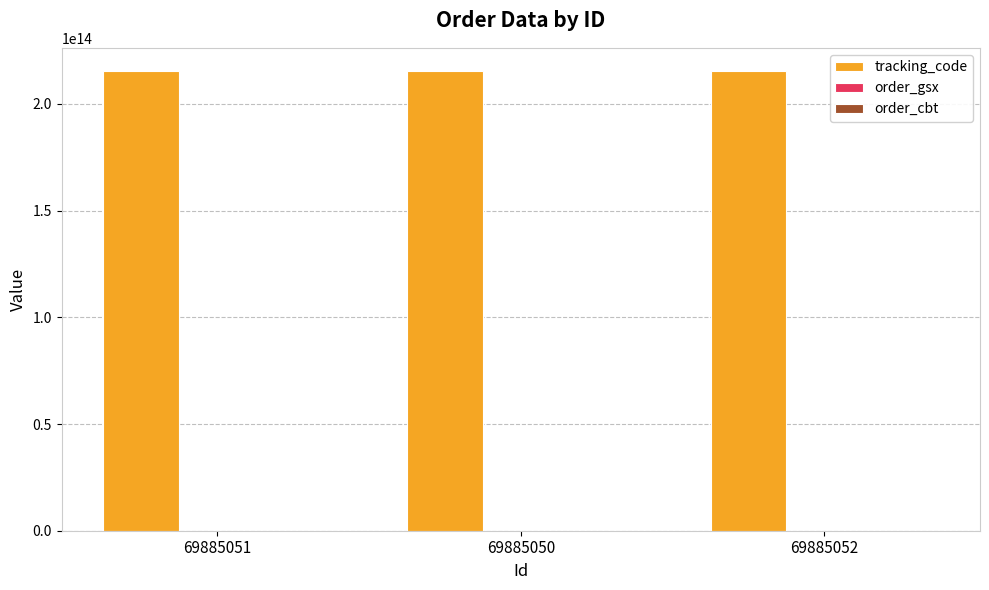

Does the chart contain stacked bars?

No